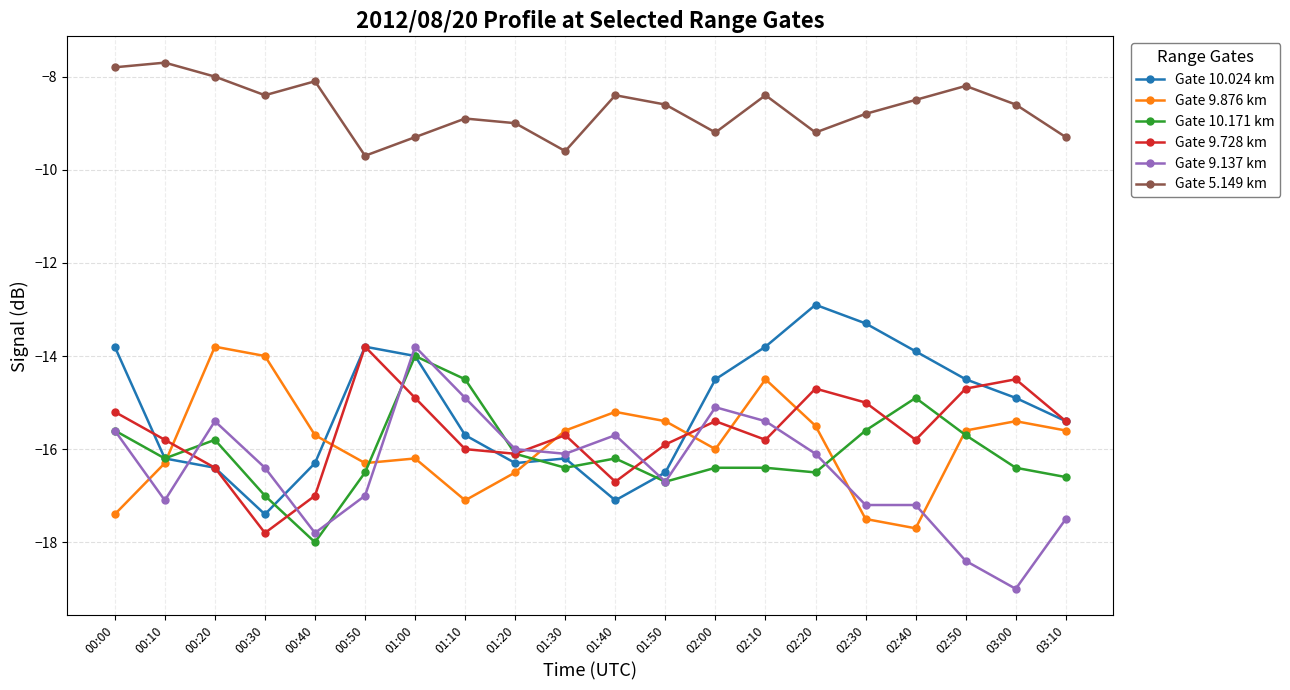

Reading left to right, transcribe all the data shown in this chart.

Gate 10.024 km: 00:00=-13.8	00:10=-16.2	00:20=-16.4	00:30=-17.4	00:40=-16.3	00:50=-13.8	01:00=-14.0	01:10=-15.7	01:20=-16.3	01:30=-16.2	01:40=-17.1	01:50=-16.5	02:00=-14.5	02:10=-13.8	02:20=-12.9	02:30=-13.3	02:40=-13.9	02:50=-14.5	03:00=-14.9	03:10=-15.4
Gate 9.876 km: 00:00=-17.4	00:10=-16.3	00:20=-13.8	00:30=-14.0	00:40=-15.7	00:50=-16.3	01:00=-16.2	01:10=-17.1	01:20=-16.5	01:30=-15.6	01:40=-15.2	01:50=-15.4	02:00=-16.0	02:10=-14.5	02:20=-15.5	02:30=-17.5	02:40=-17.7	02:50=-15.6	03:00=-15.4	03:10=-15.6
Gate 10.171 km: 00:00=-15.6	00:10=-16.2	00:20=-15.8	00:30=-17.0	00:40=-18.0	00:50=-16.5	01:00=-14.0	01:10=-14.5	01:20=-16.1	01:30=-16.4	01:40=-16.2	01:50=-16.7	02:00=-16.4	02:10=-16.4	02:20=-16.5	02:30=-15.6	02:40=-14.9	02:50=-15.7	03:00=-16.4	03:10=-16.6
Gate 9.728 km: 00:00=-15.2	00:10=-15.8	00:20=-16.4	00:30=-17.8	00:40=-17.0	00:50=-13.8	01:00=-14.9	01:10=-16.0	01:20=-16.1	01:30=-15.7	01:40=-16.7	01:50=-15.9	02:00=-15.4	02:10=-15.8	02:20=-14.7	02:30=-15.0	02:40=-15.8	02:50=-14.7	03:00=-14.5	03:10=-15.4
Gate 9.137 km: 00:00=-15.6	00:10=-17.1	00:20=-15.4	00:30=-16.4	00:40=-17.8	00:50=-17.0	01:00=-13.8	01:10=-14.9	01:20=-16.0	01:30=-16.1	01:40=-15.7	01:50=-16.7	02:00=-15.1	02:10=-15.4	02:20=-16.1	02:30=-17.2	02:40=-17.2	02:50=-18.4	03:00=-19.0	03:10=-17.5
Gate 5.149 km: 00:00=-7.8	00:10=-7.7	00:20=-8.0	00:30=-8.4	00:40=-8.1	00:50=-9.7	01:00=-9.3	01:10=-8.9	01:20=-9.0	01:30=-9.6	01:40=-8.4	01:50=-8.6	02:00=-9.2	02:10=-8.4	02:20=-9.2	02:30=-8.8	02:40=-8.5	02:50=-8.2	03:00=-8.6	03:10=-9.3